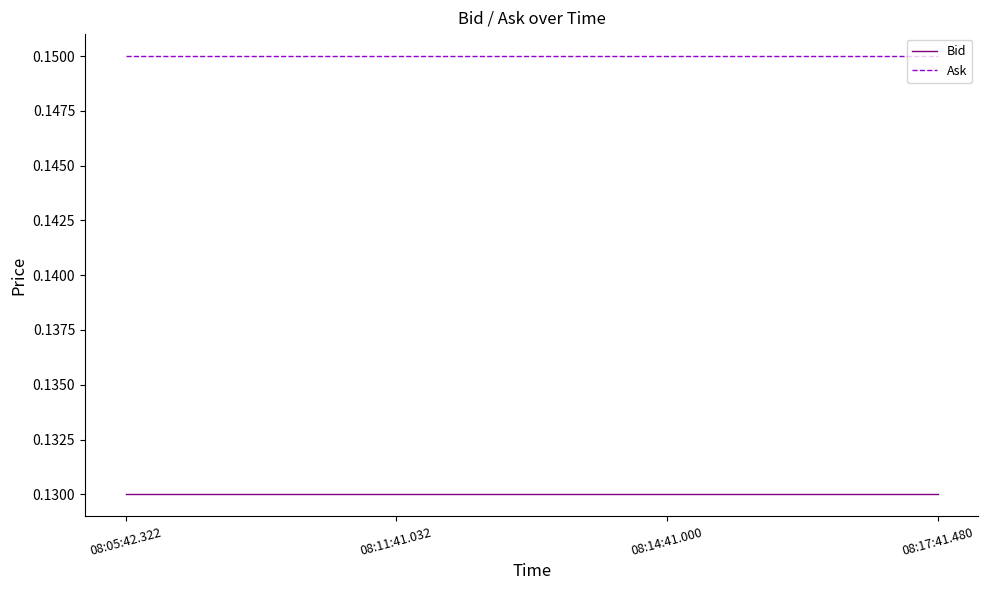

The Bid series shows 0.0 at 08:11:41.032. True or false?

False